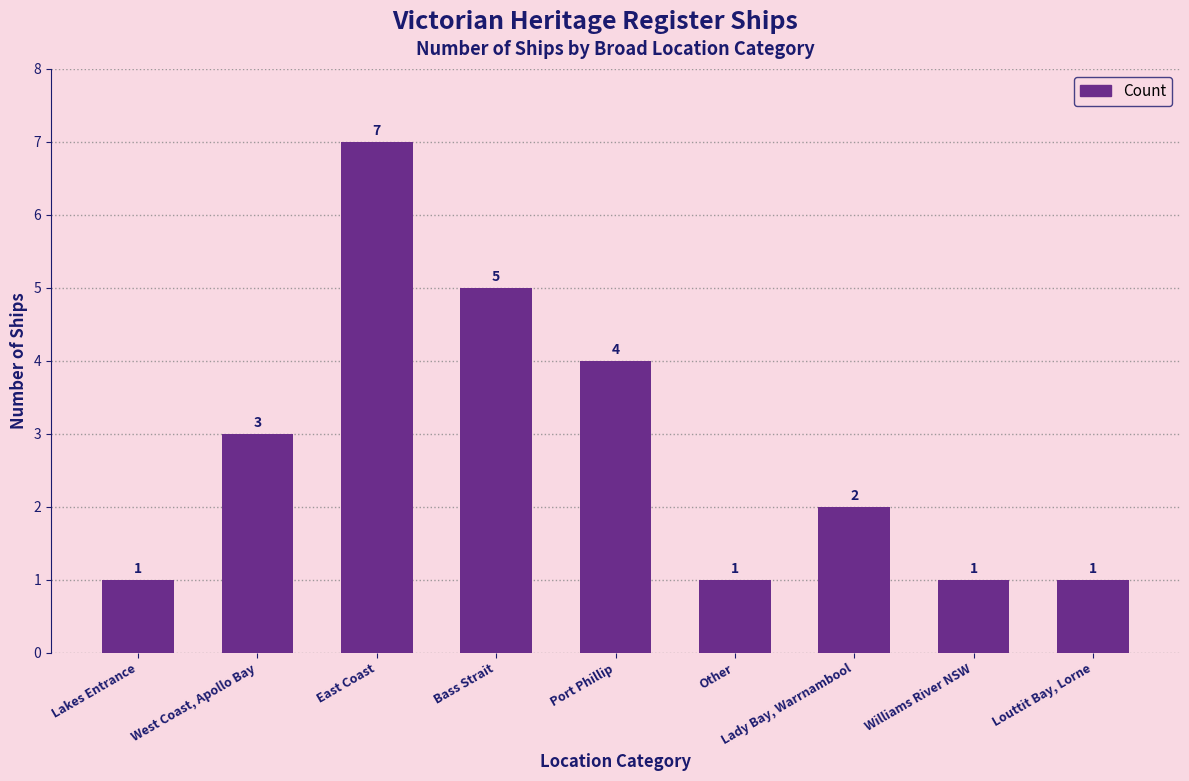

How many values are between 1 and 4?

7